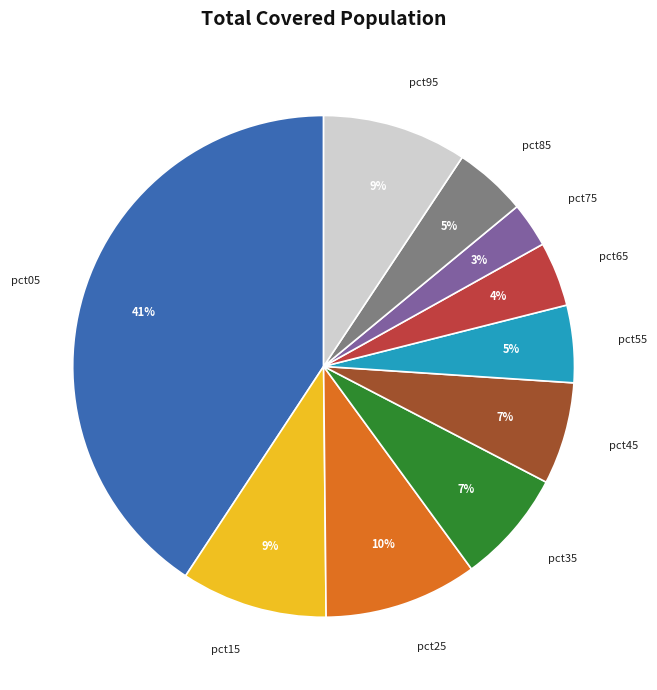

To the nearest percent, what is the average slice percentage?

10%